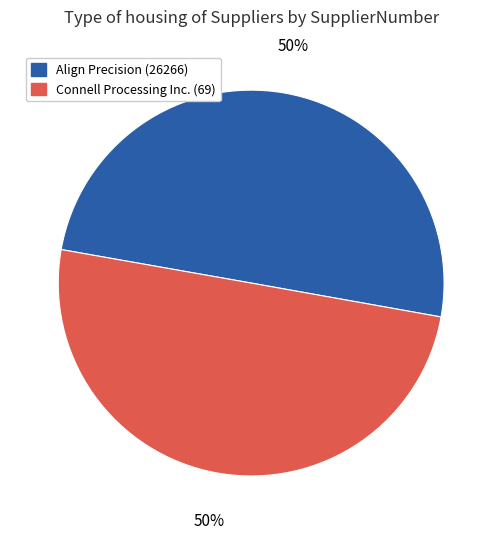

Count the number of slices in the pie.

2